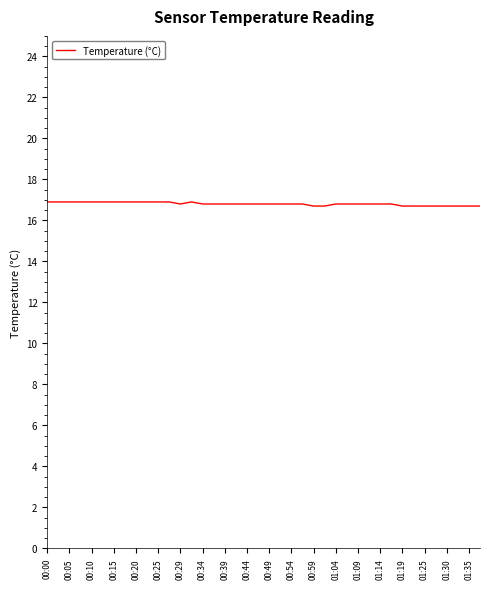

What is the sum of all values?

672.3